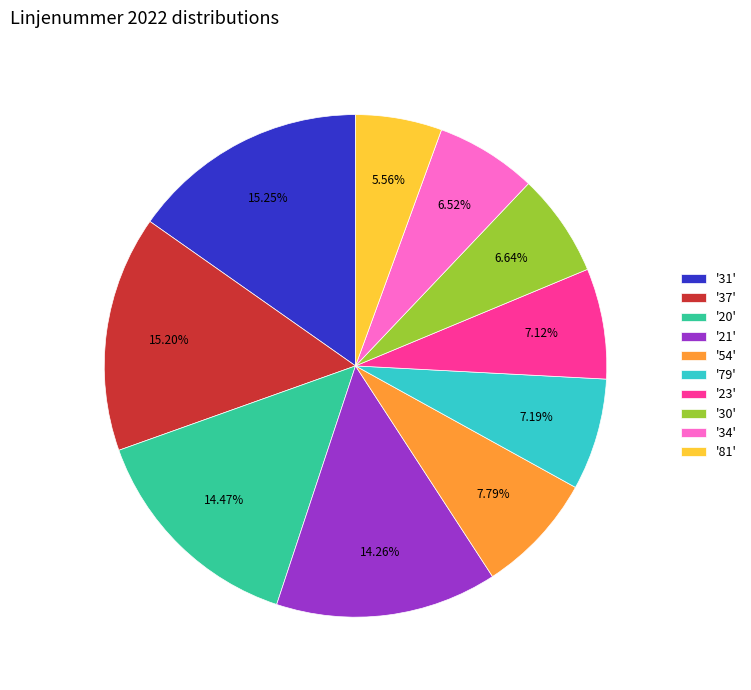

Which has a higher value, '20' or '37'?

'37'